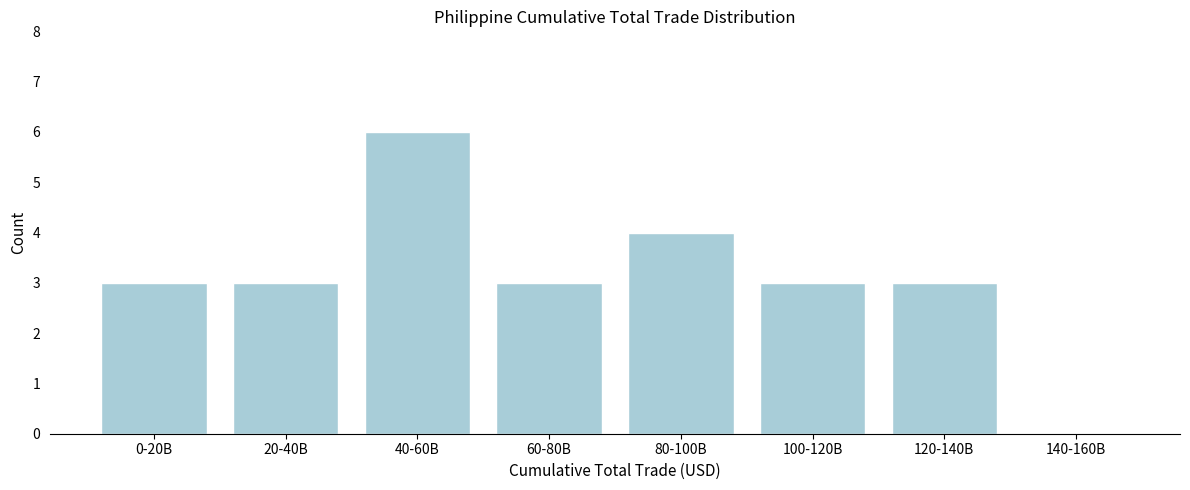

Reading right to left, what are all the values shown in this chart?

140-160B=0	120-140B=3	100-120B=3	80-100B=4	60-80B=3	40-60B=6	20-40B=3	0-20B=3